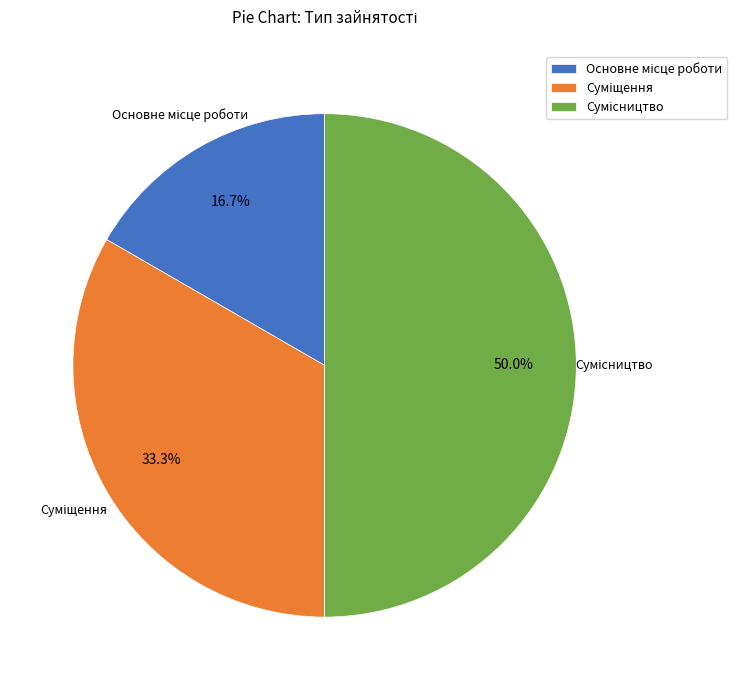

Which category has the smallest portion of the pie?

Основне місце роботи